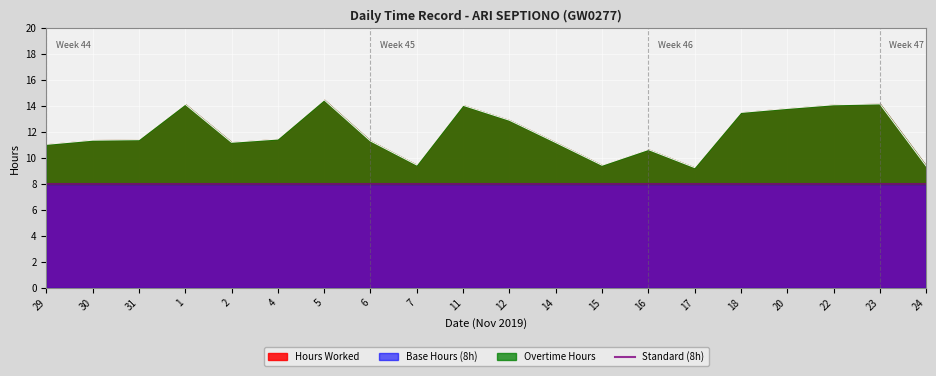

True or false: Base Hours (8h) and Hours Worked intersect in this chart.

False